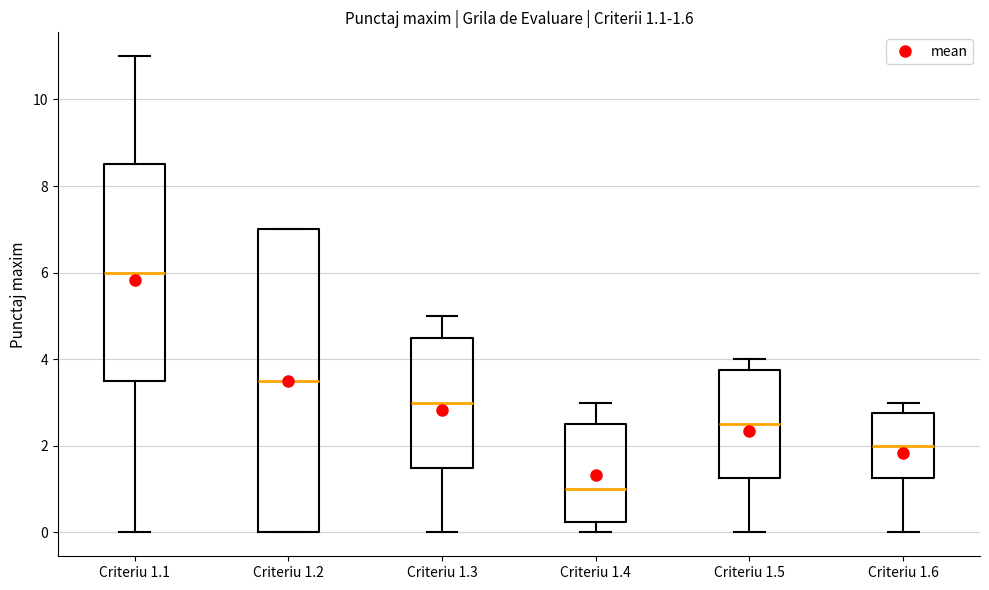

Which box is the tallest, from its lower edge to its upper edge?

Criteriu 1.2